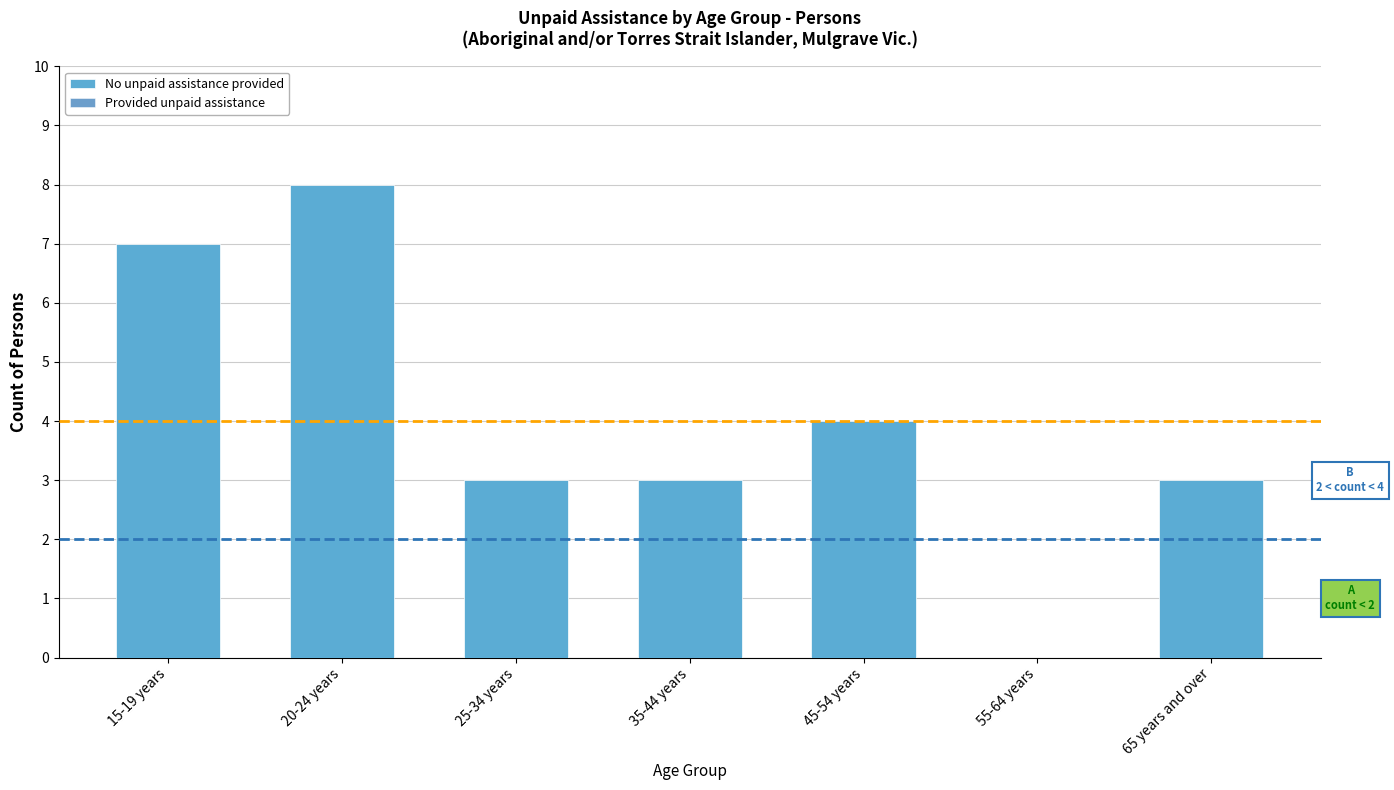

What is the sum of all values?

28